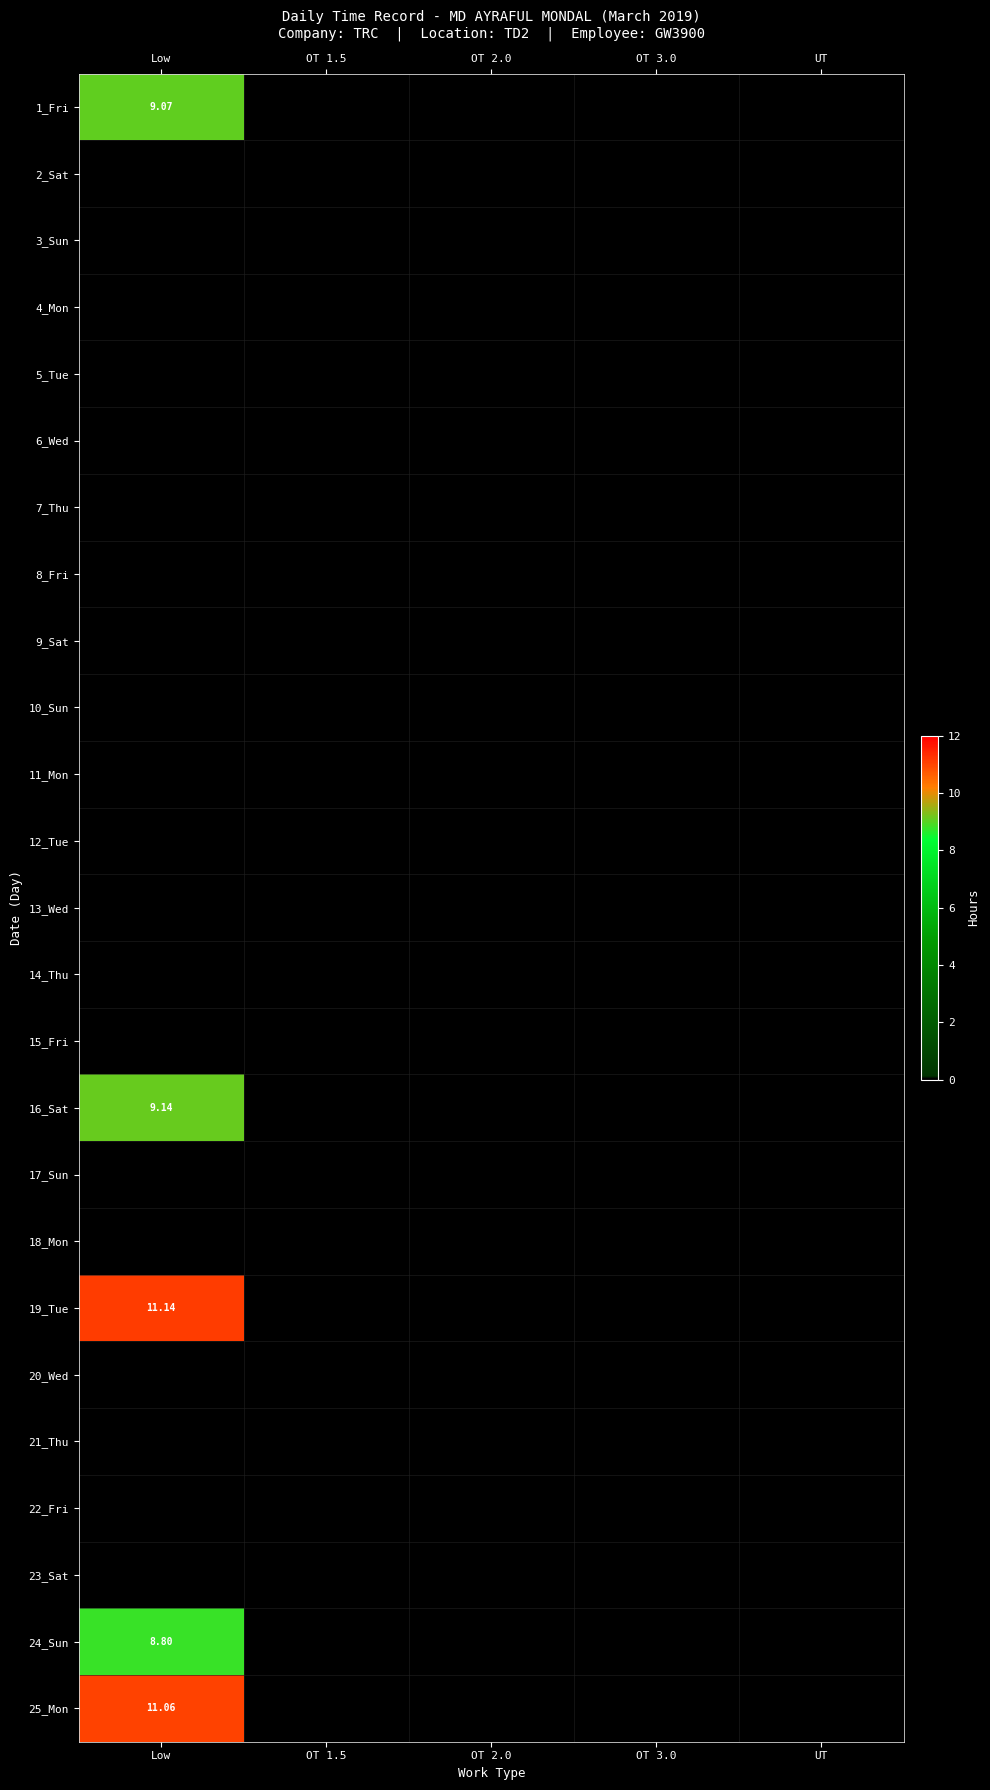

The 11_Mon series shows 0.0 at UT. True or false?

True